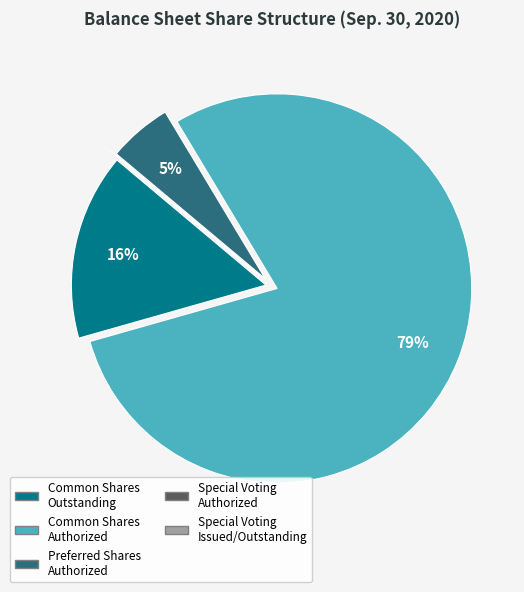

Is there any slice that represents more than half of the pie?

Yes